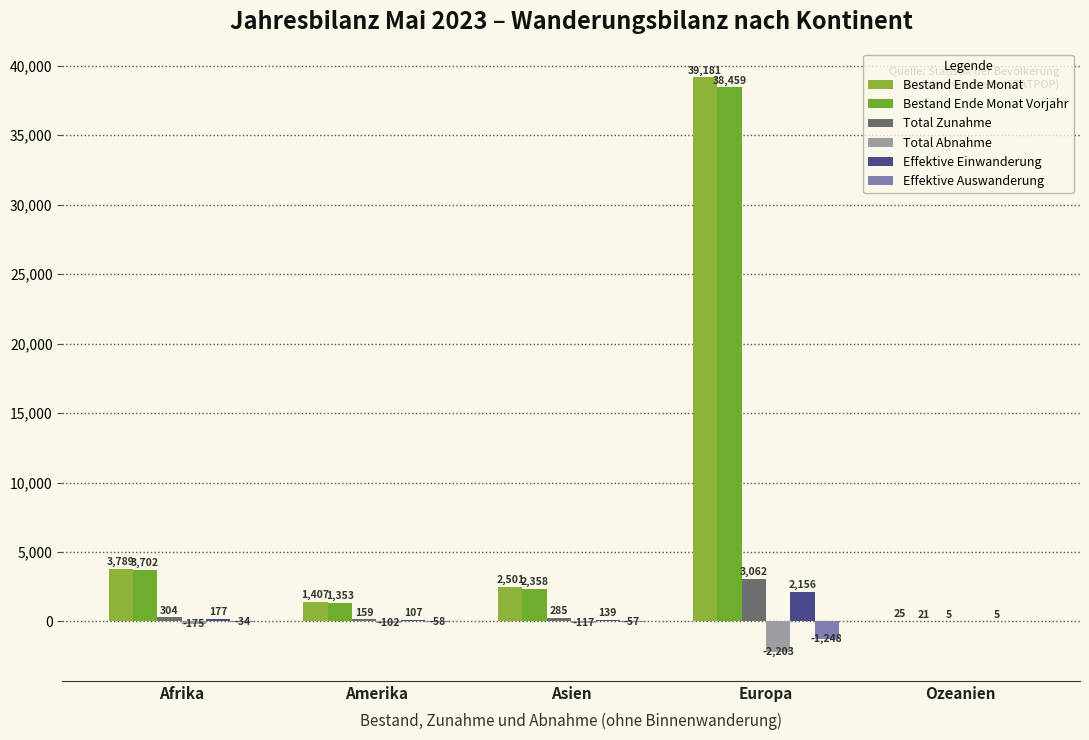

Is the value of Bestand Ende Monat at Asien greater than the value of Total Zunahme at Amerika?

Yes